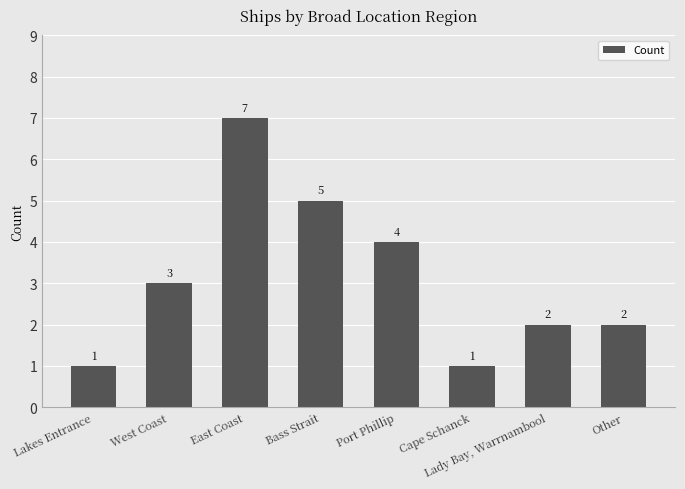

What is the label of the 8th bar from the left?

Other